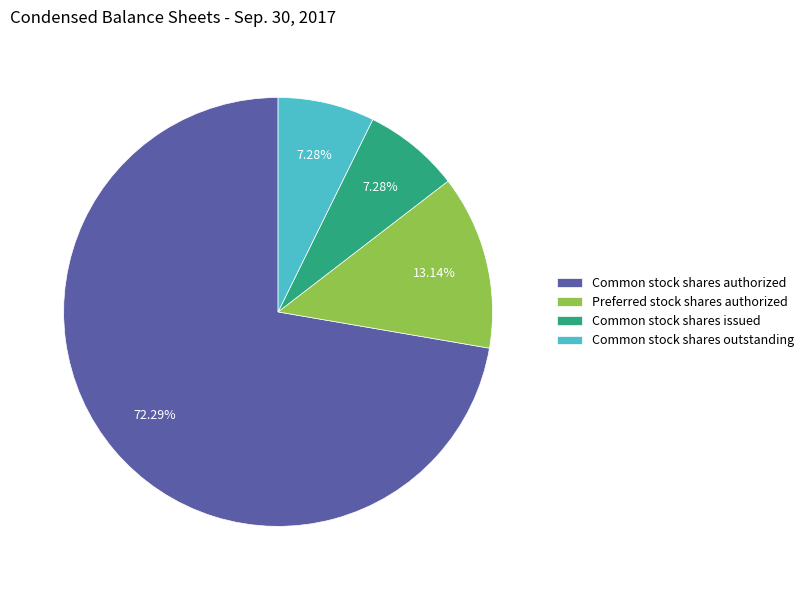

Is it true that Preferred stock shares authorized is 13% of the pie?

True